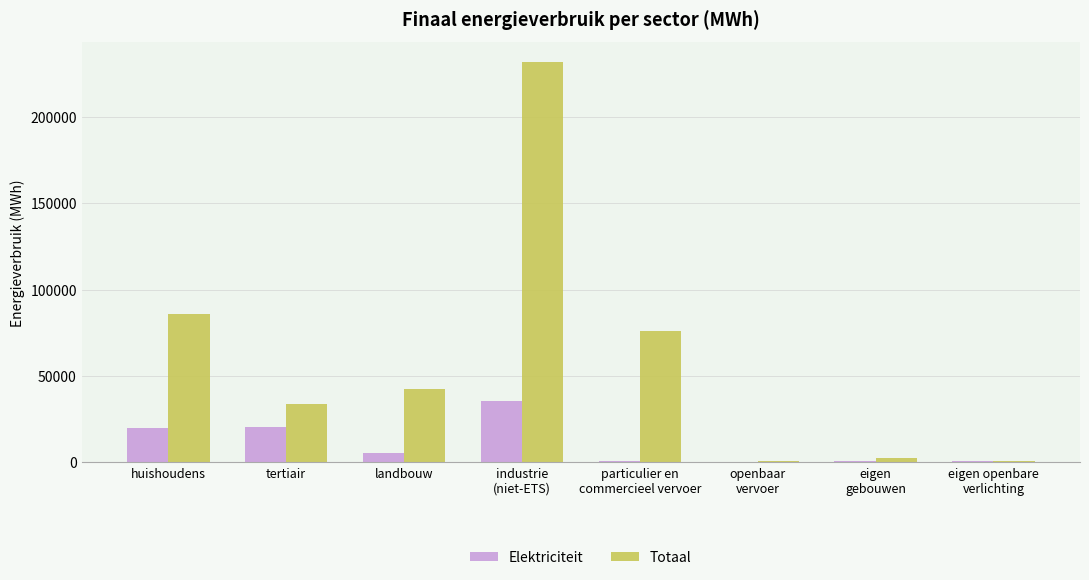

Which series has the largest total across all categories?

Totaal